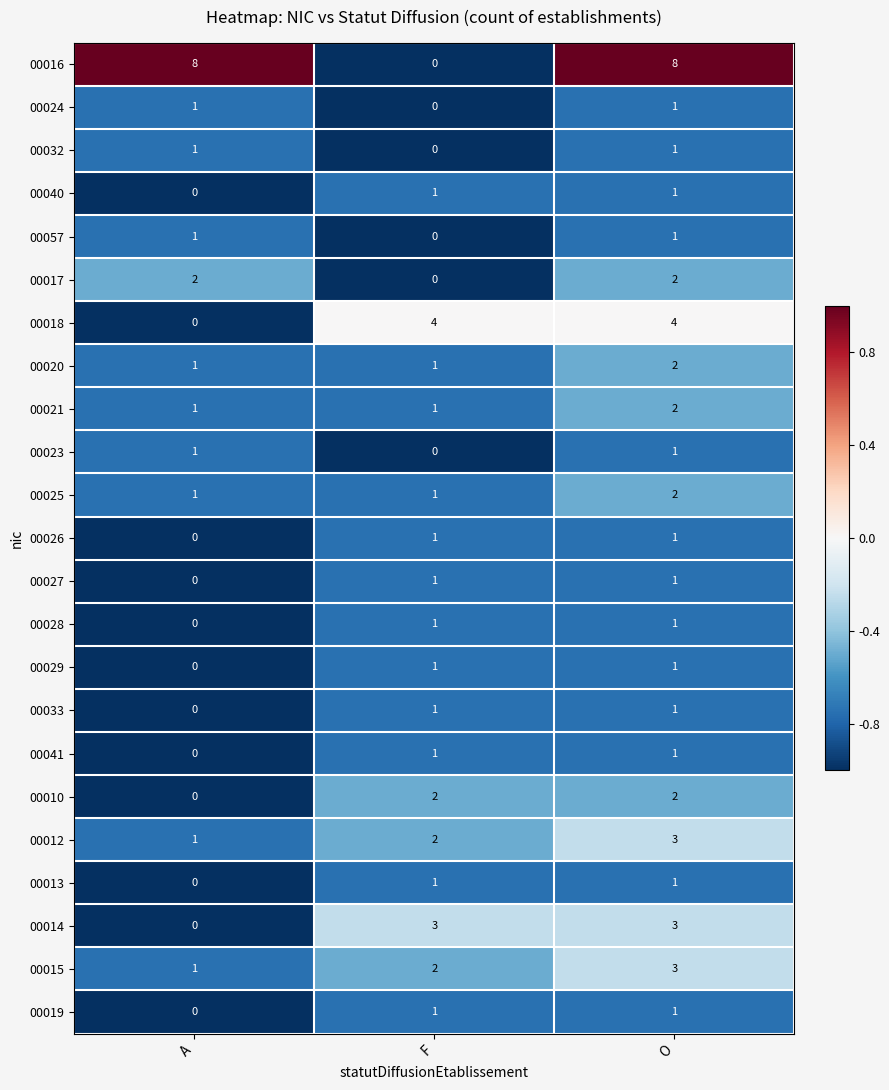

What is the sum of the 00021 values at O and A?

3